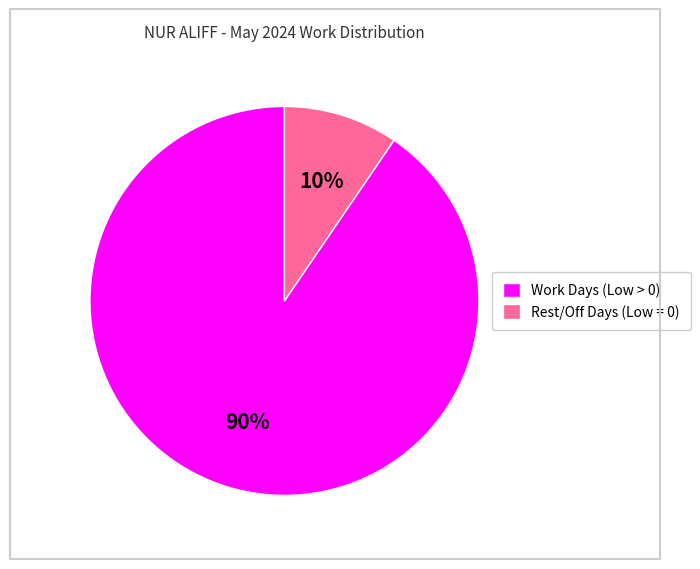

How many slices are in this pie chart?

2